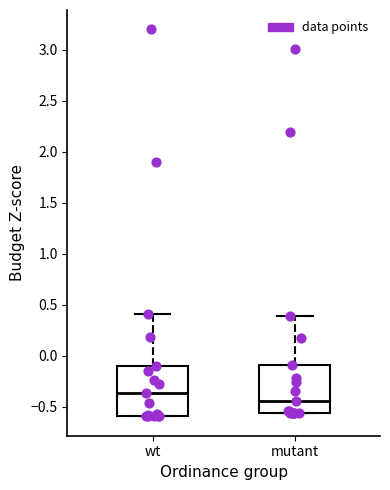

Where does the upper whisker of the box for wt end on the y-axis? The values are not printed on the chart, so give them approximately, as read against the axis.

0.40